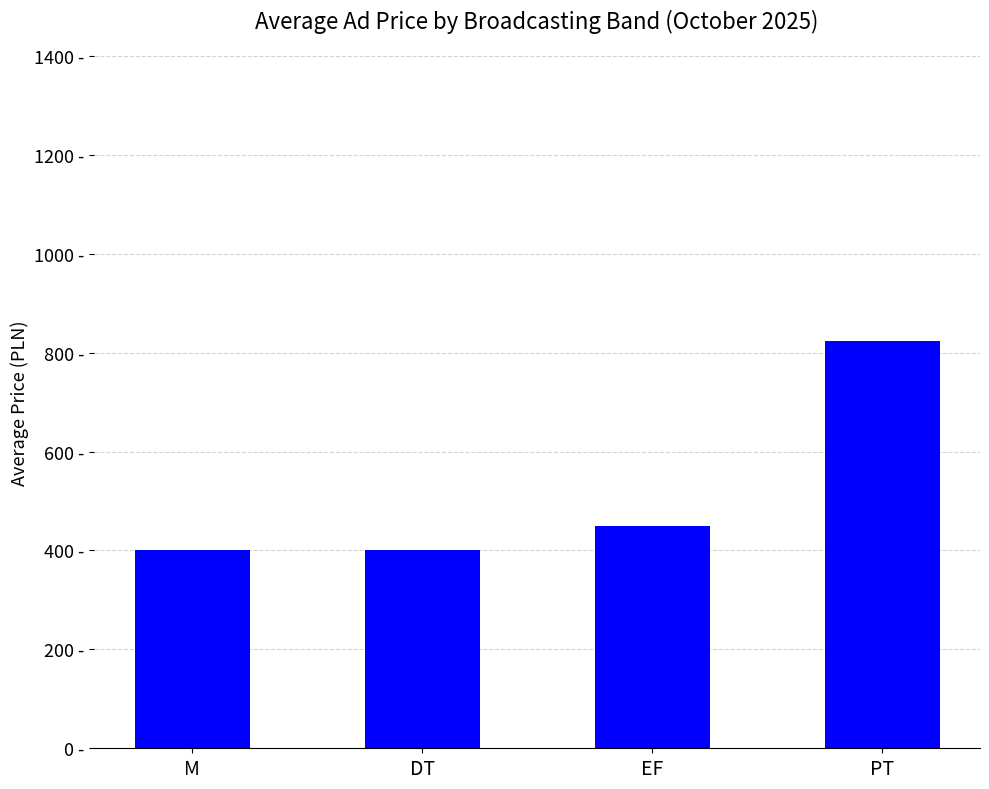

Are the bars horizontal?

No